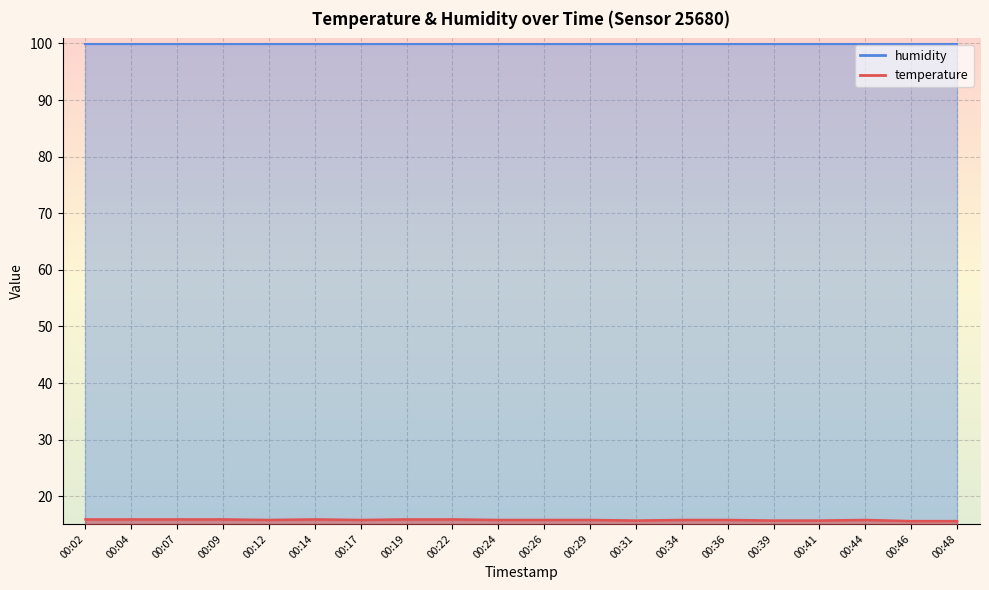

Which label corresponds to the largest value in the chart?

00:02